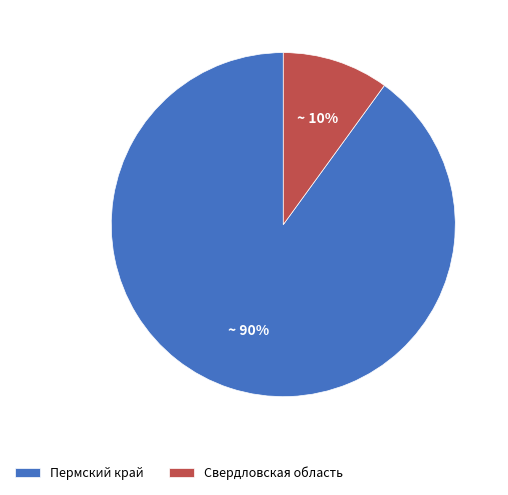

Is it true that Пермский край is 90% of the pie?

True